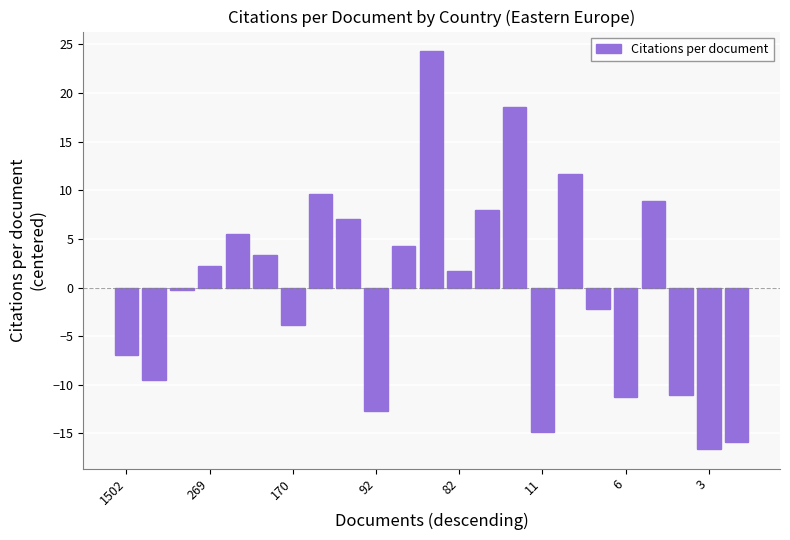

How many values are below zero?

11